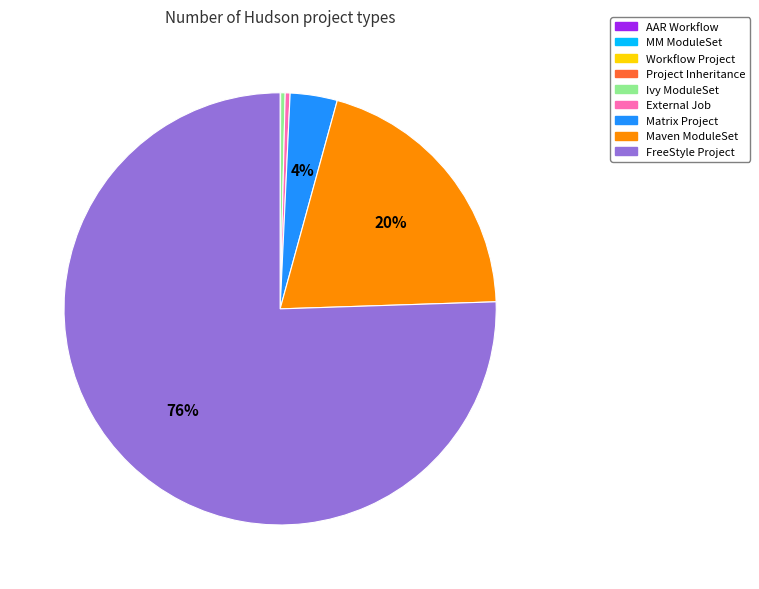

True or false: Ivy ModuleSet accounts for 0% of the total.

True